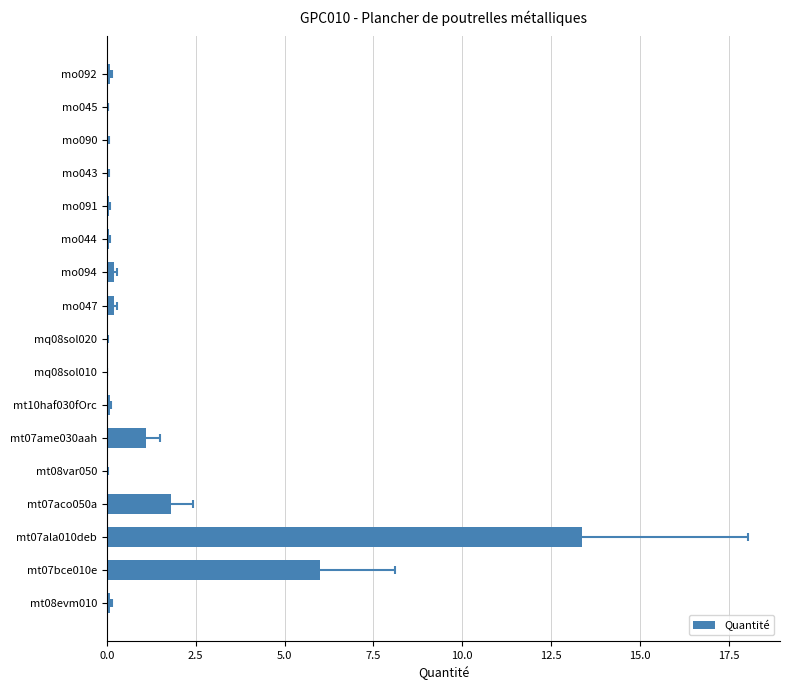

What position from the right is mo091?

5